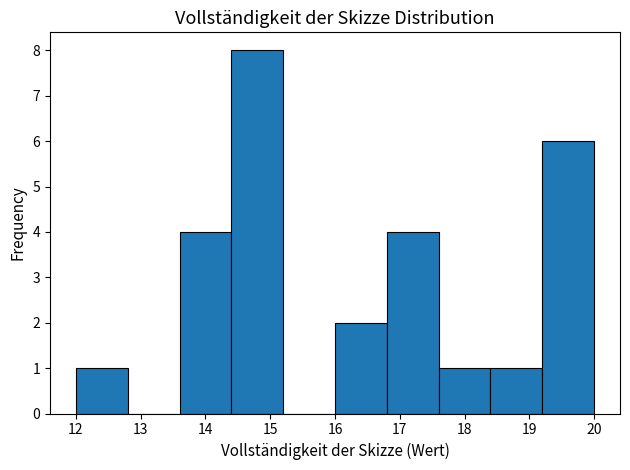

Over which range of the x-axis is the bar tallest?

14.4 to 15.2